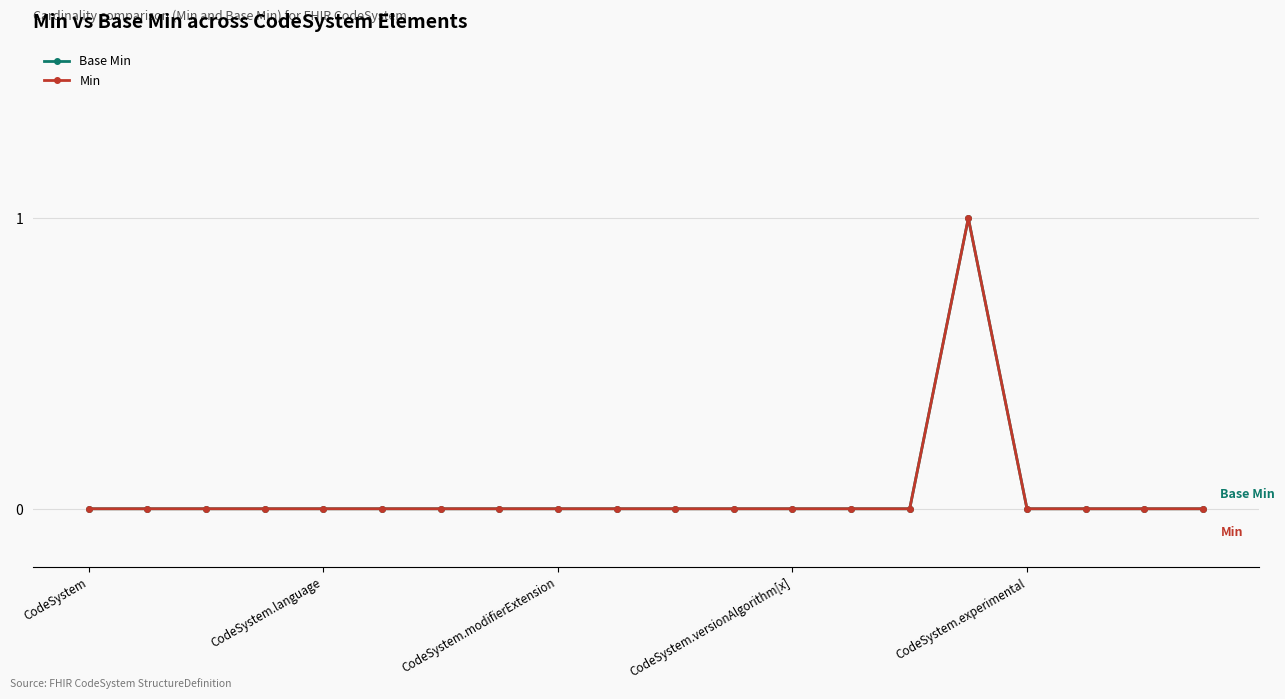

What is the label of the 1st point from the right?

19